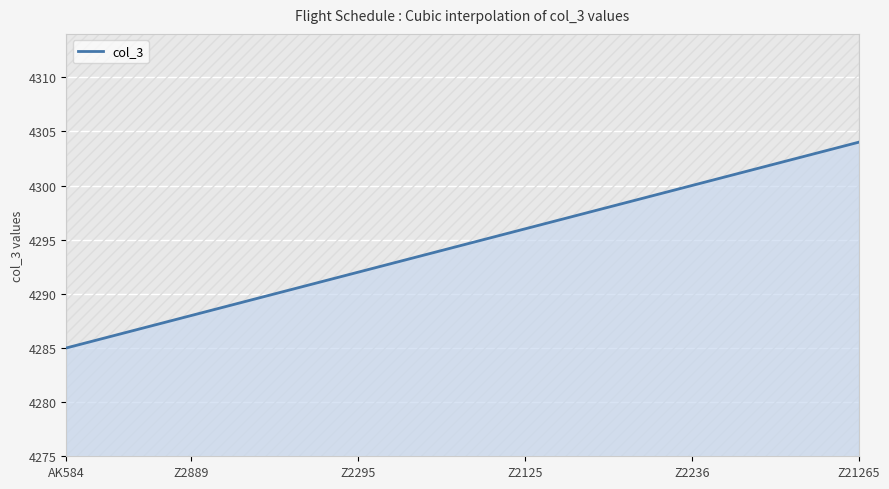

Reading left to right, transcribe all the data shown in this chart.

4285	4286	4287	4288	4289	4290	4291	4292	4293	4294	4295	4296	4297	4298	4299	4300	4301	4302	4303	4304